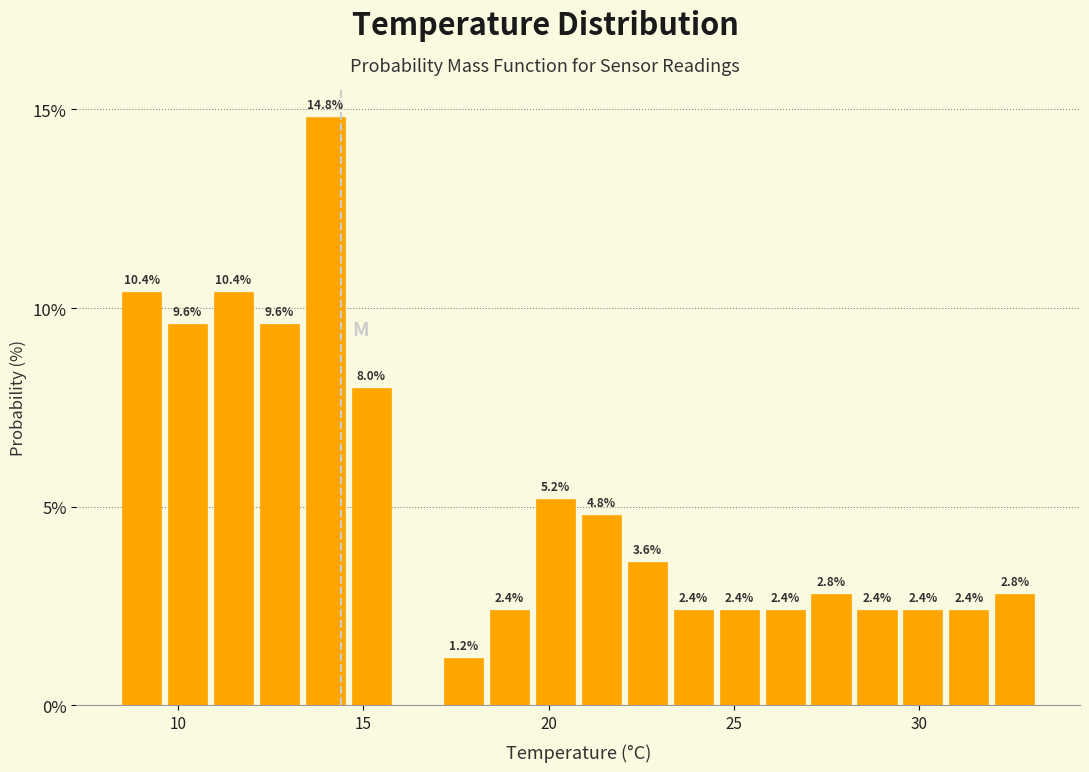

Read against the x-axis, roughly where is the centre of the tallest bar?

14.0